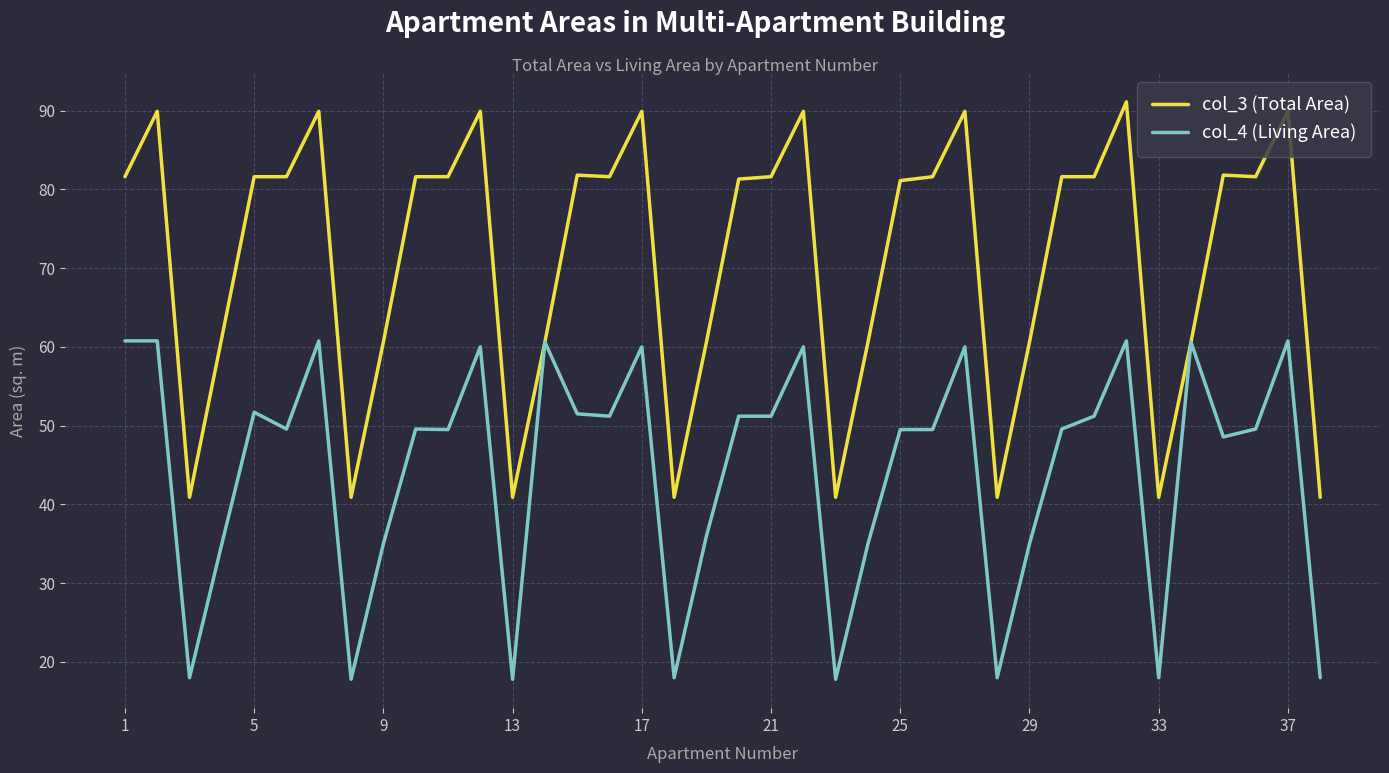

What is the smallest value displayed?

17.8